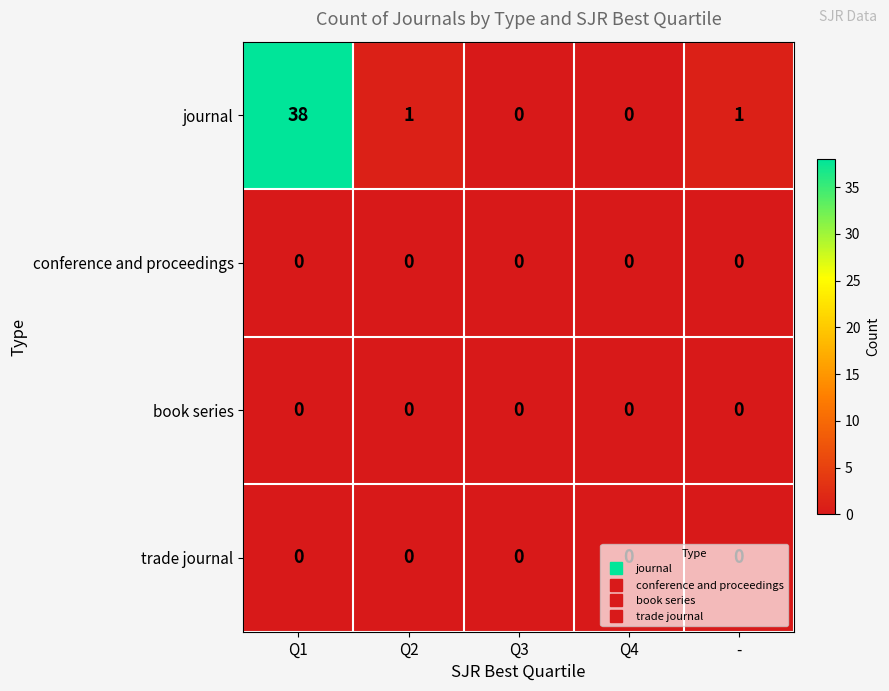

Which category has the highest value across all series?

Q1